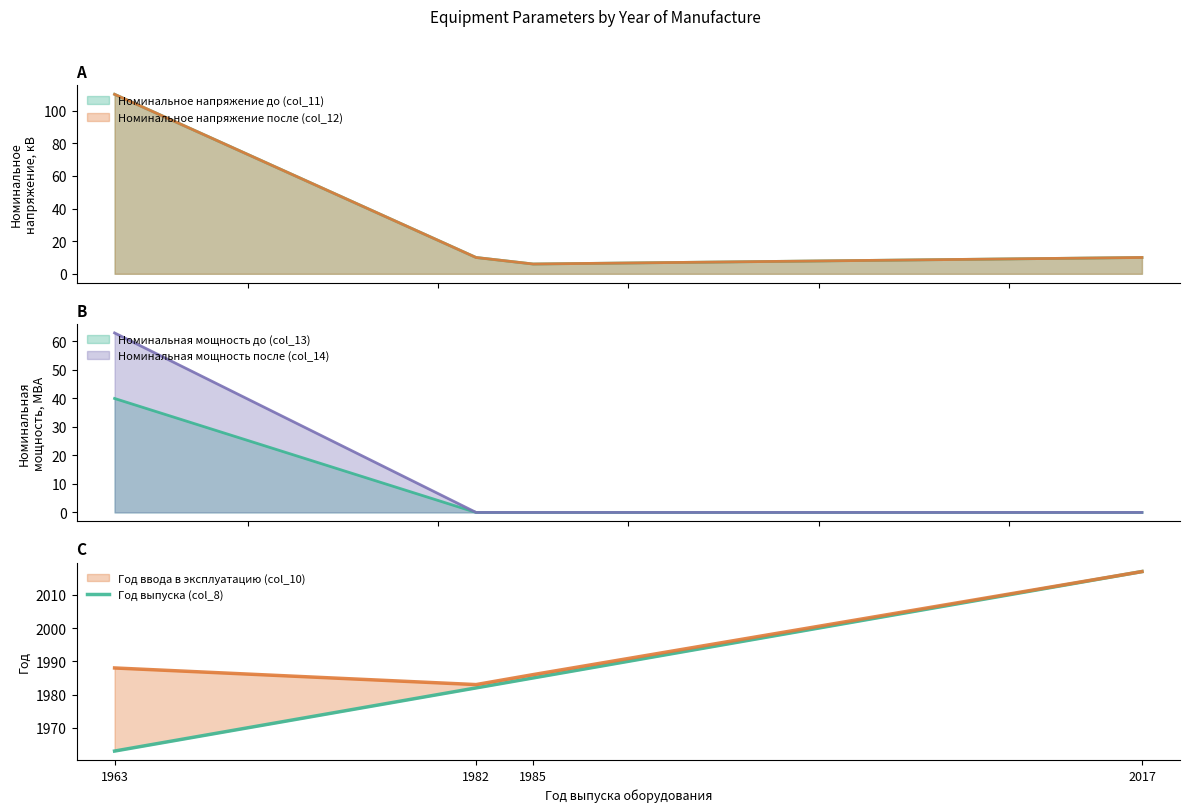

True or false: the data shows 1370 at 2017.

False